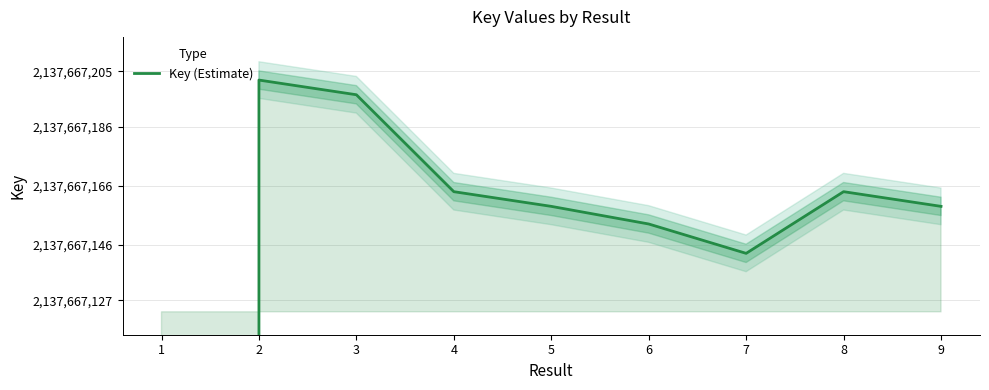

What is the difference between the values at 7 and 5?

16.0